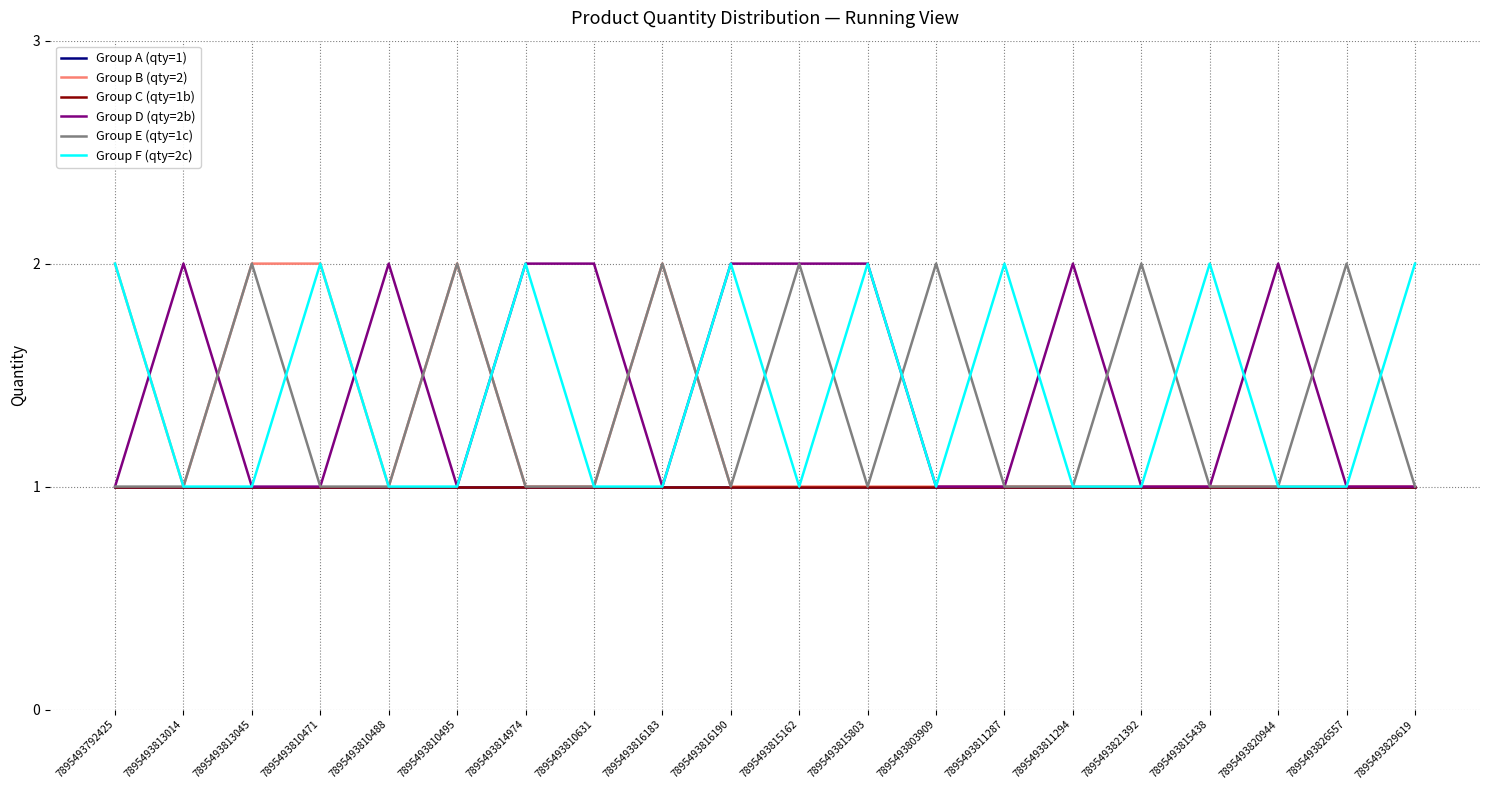

Does the chart have visible grid lines?

Yes